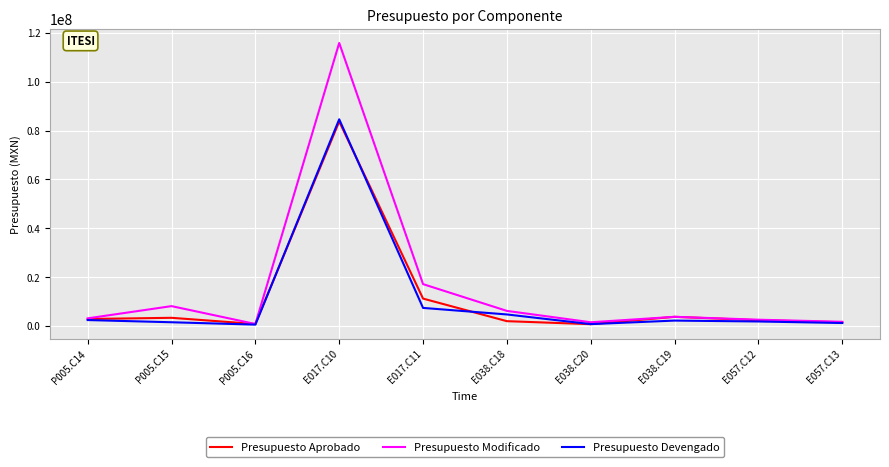

The value of Presupuesto Devengado at E038.C18 is 4744690.0. True or false?

True